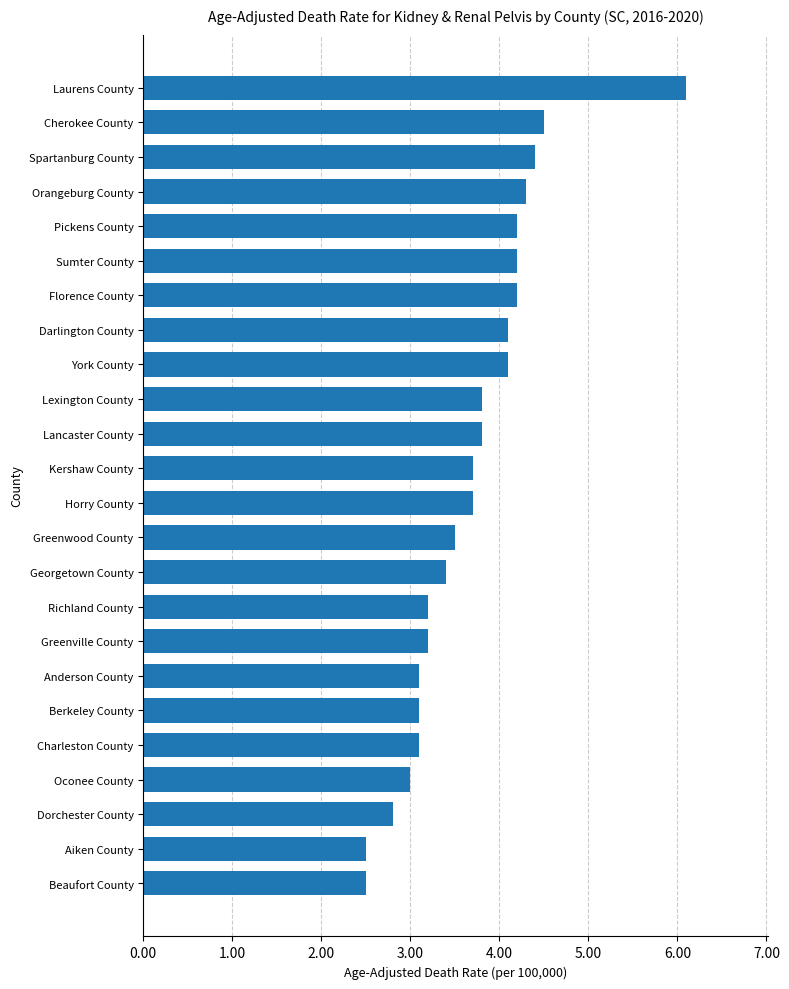

The chart shows a value of 2.5 at Aiken County. True or false?

True